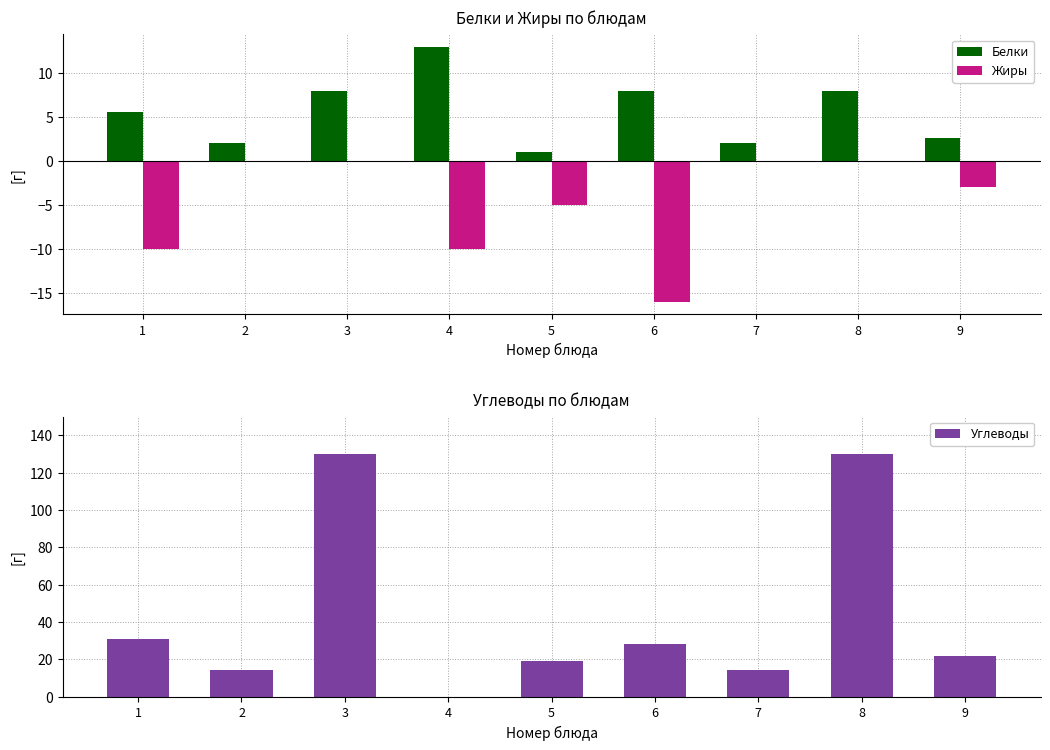

The value of Углеводы at 8 is 130.0. True or false?

True